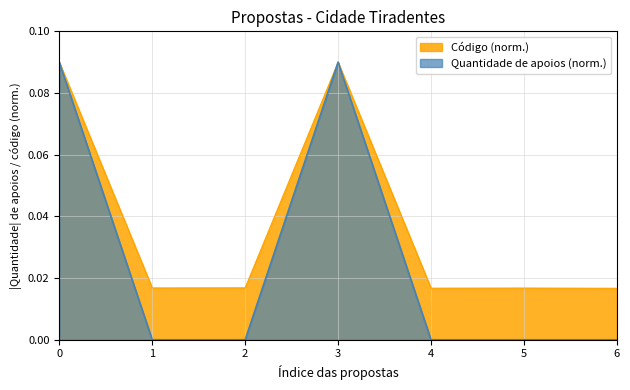

Reading left to right, list all the values displayed in this chart.

Quantidade de apoios: 0.1	0.0	0.0	0.1	0.0	0.0	0.0
Código: 0.1	0.0	0.0	0.1	0.0	0.0	0.0